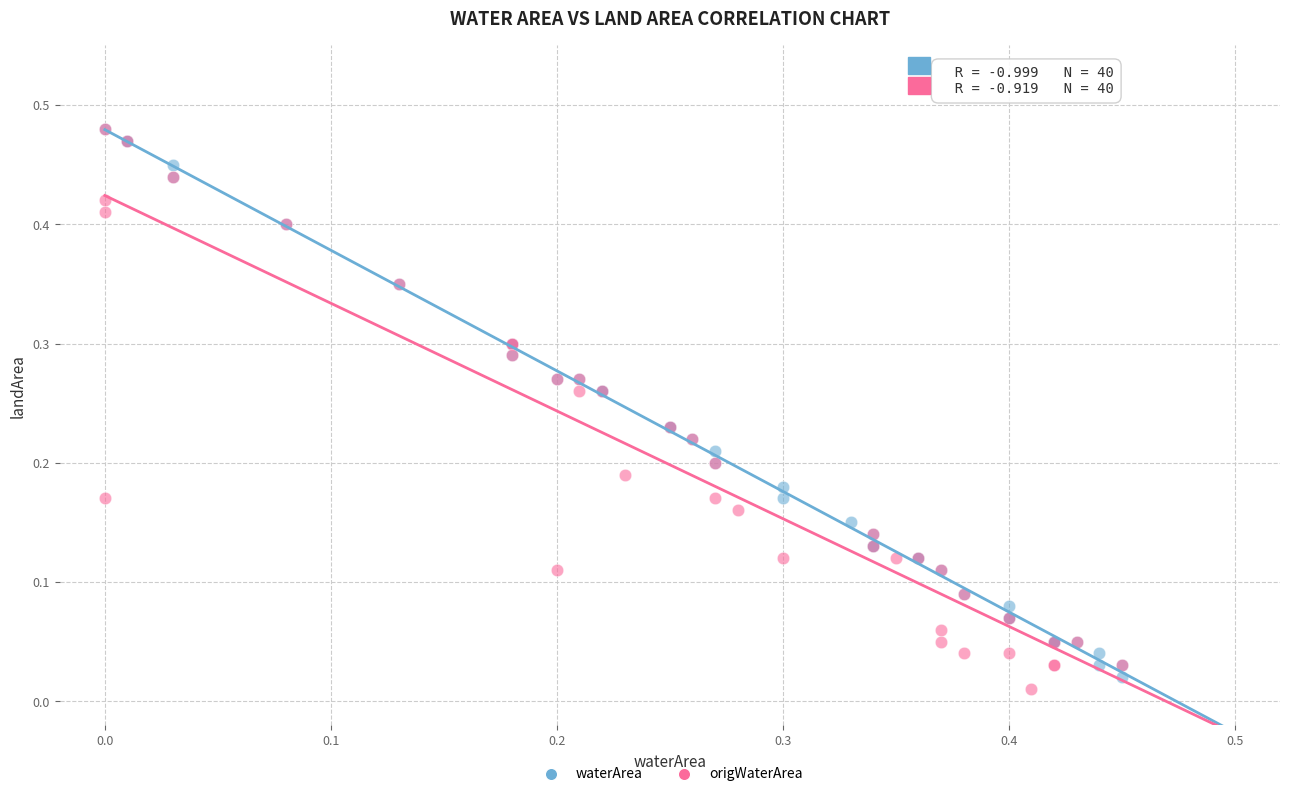

Which series has the widest spread of Y values?

origWaterArea